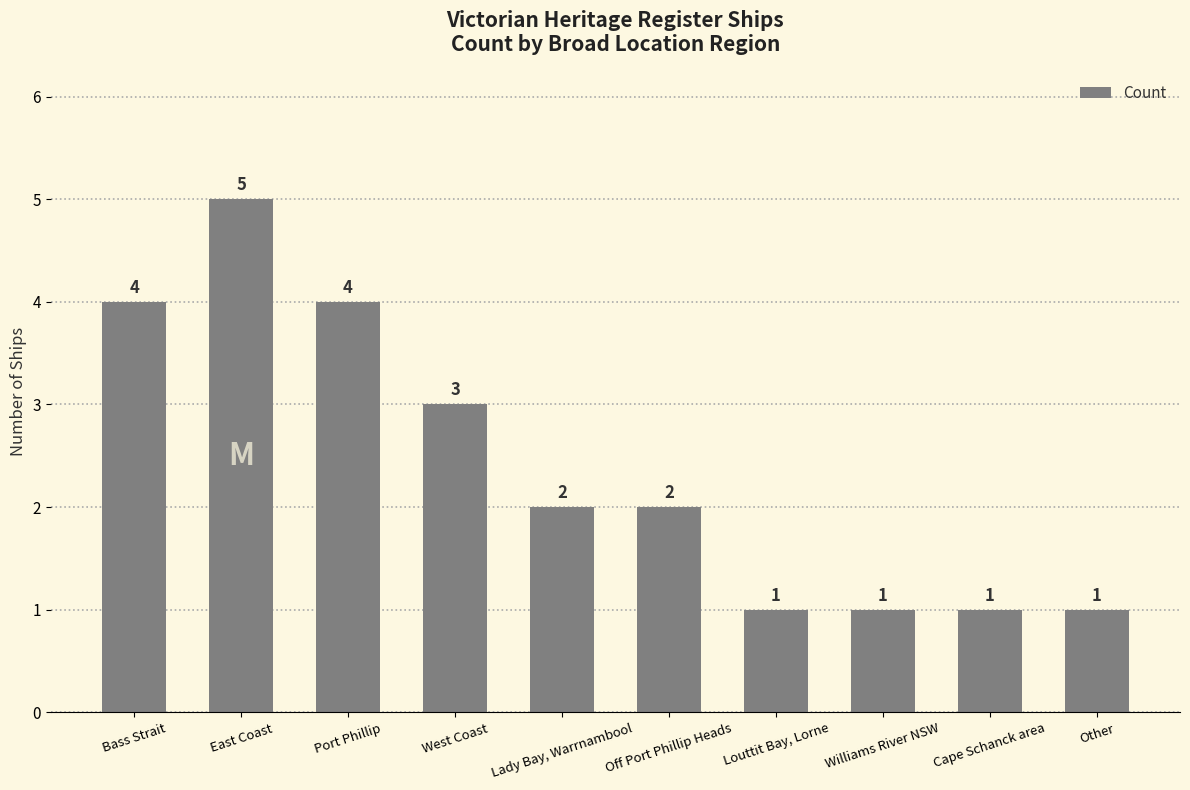

Which category has the highest value across all series?

East Coast